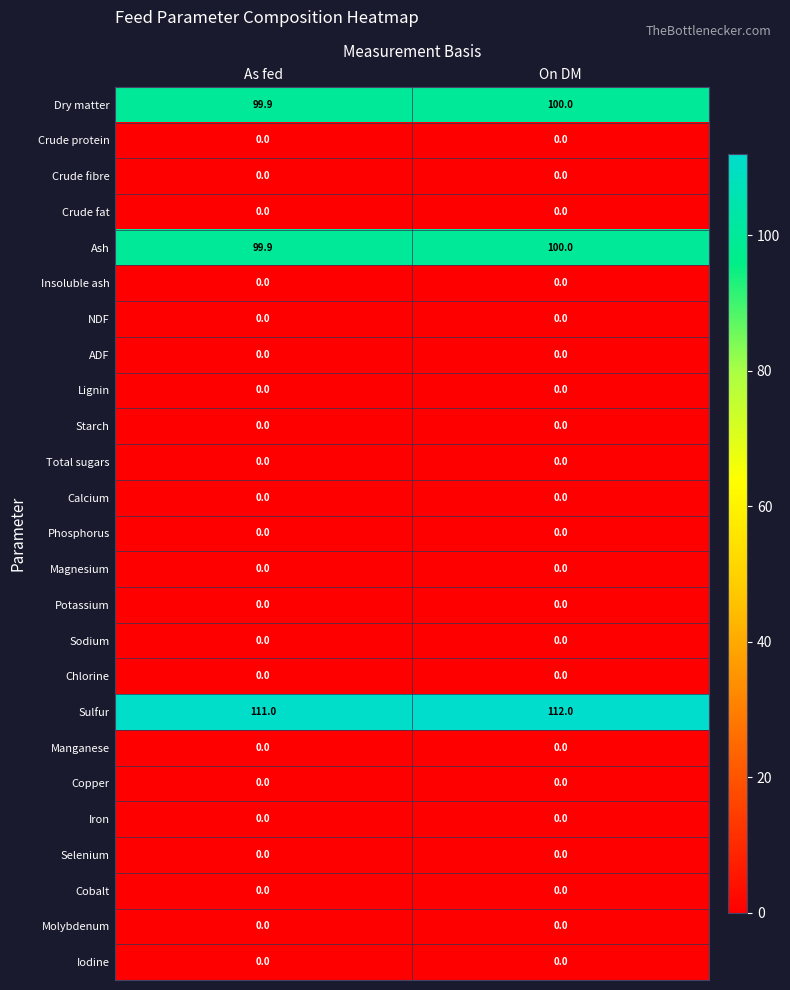

Which series has the widest spread of values?

Sulfur